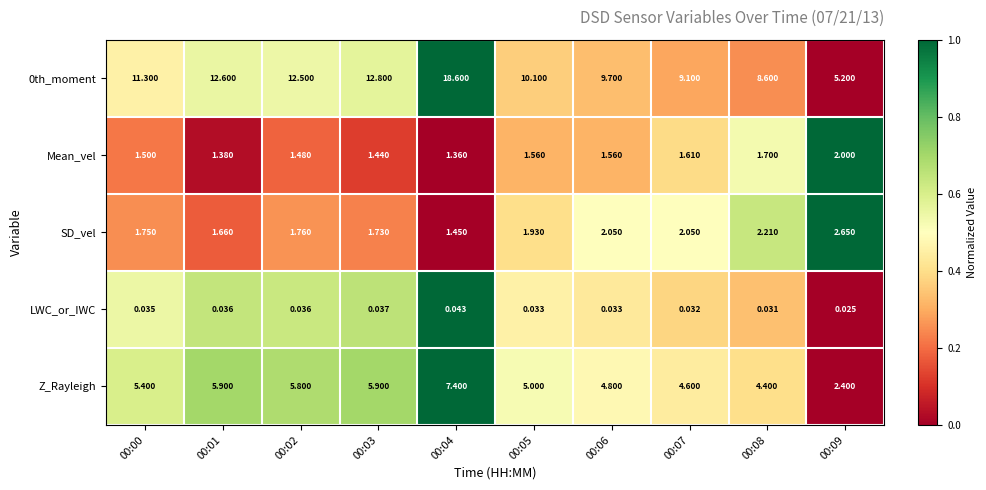

Is the value of 0th_moment at 00:05 greater than the value of Mean_vel at 00:08?

Yes